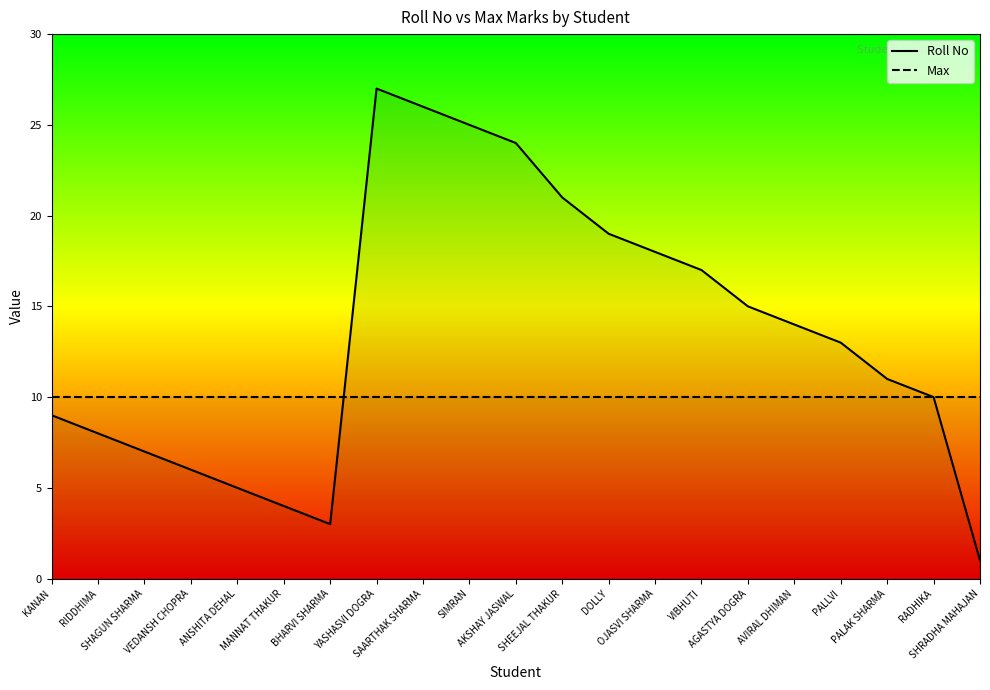

List the labels in order of value, largest first.

YASHASVI DOGRA, SAARTHAK SHARMA, SIMRAN, AKSHAY JASWAL, SHEEJAL THAKUR, DOLLY, OJASVI SHARMA, VIBHUTI, AGASTYA DOGRA, AVIRAL DHIMAN, PALLVI, PALAK SHARMA, RADHIKA, KANAN, RIDDHIMA, SHAGUN SHARMA, VEDANSH CHOPRA, ANSHITA DEHAL, MANNAT THAKUR, BHARVI SHARMA, SHRADHA MAHAJAN